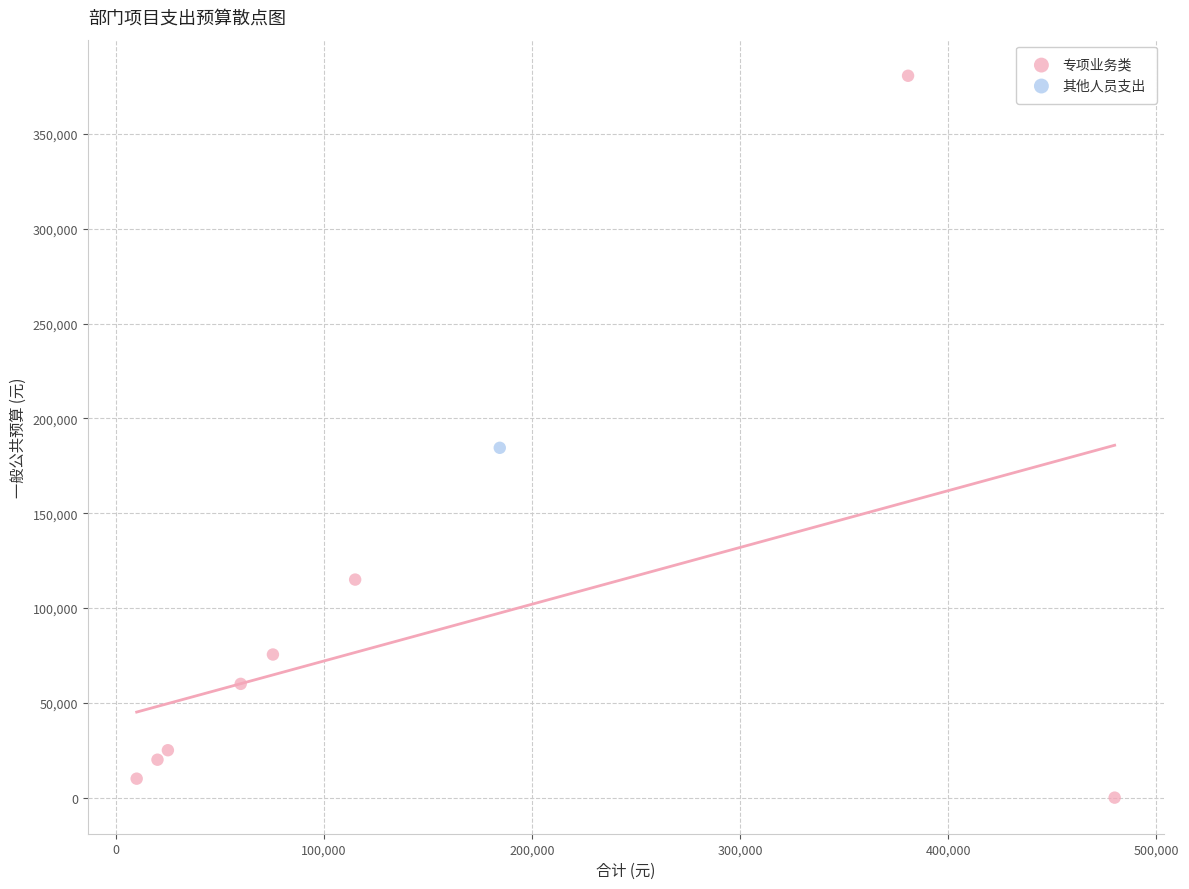

What are all the series names shown in the legend?

专项业务类, 其他人员支出